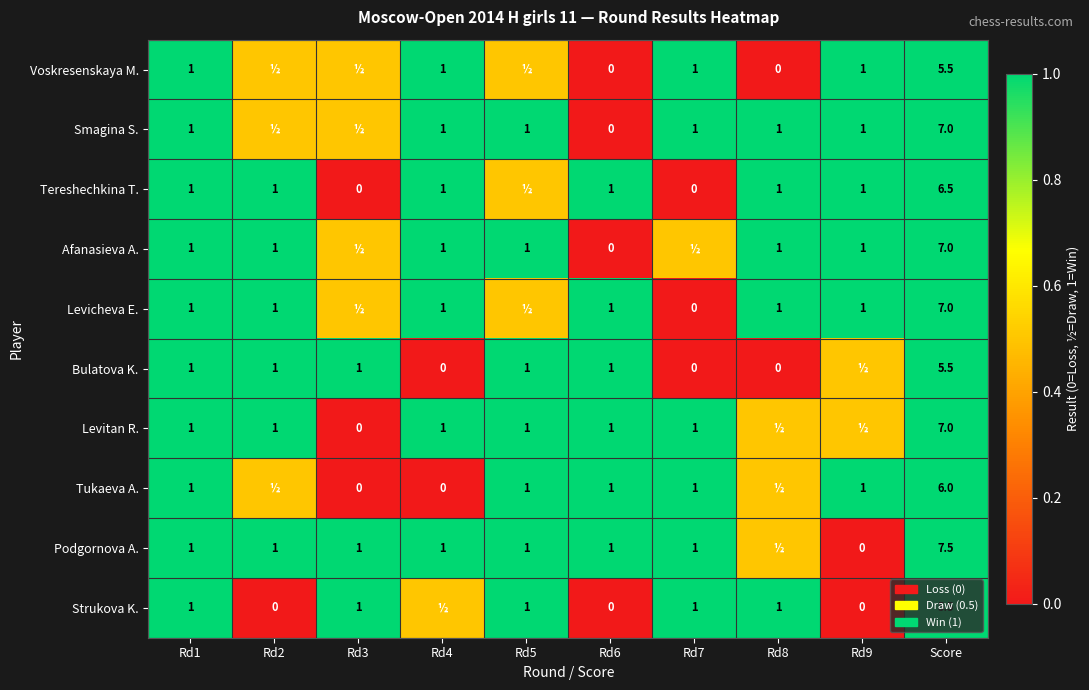

What is the sum of the Bulatova K. values at Rd2 and Rd6?

2.0